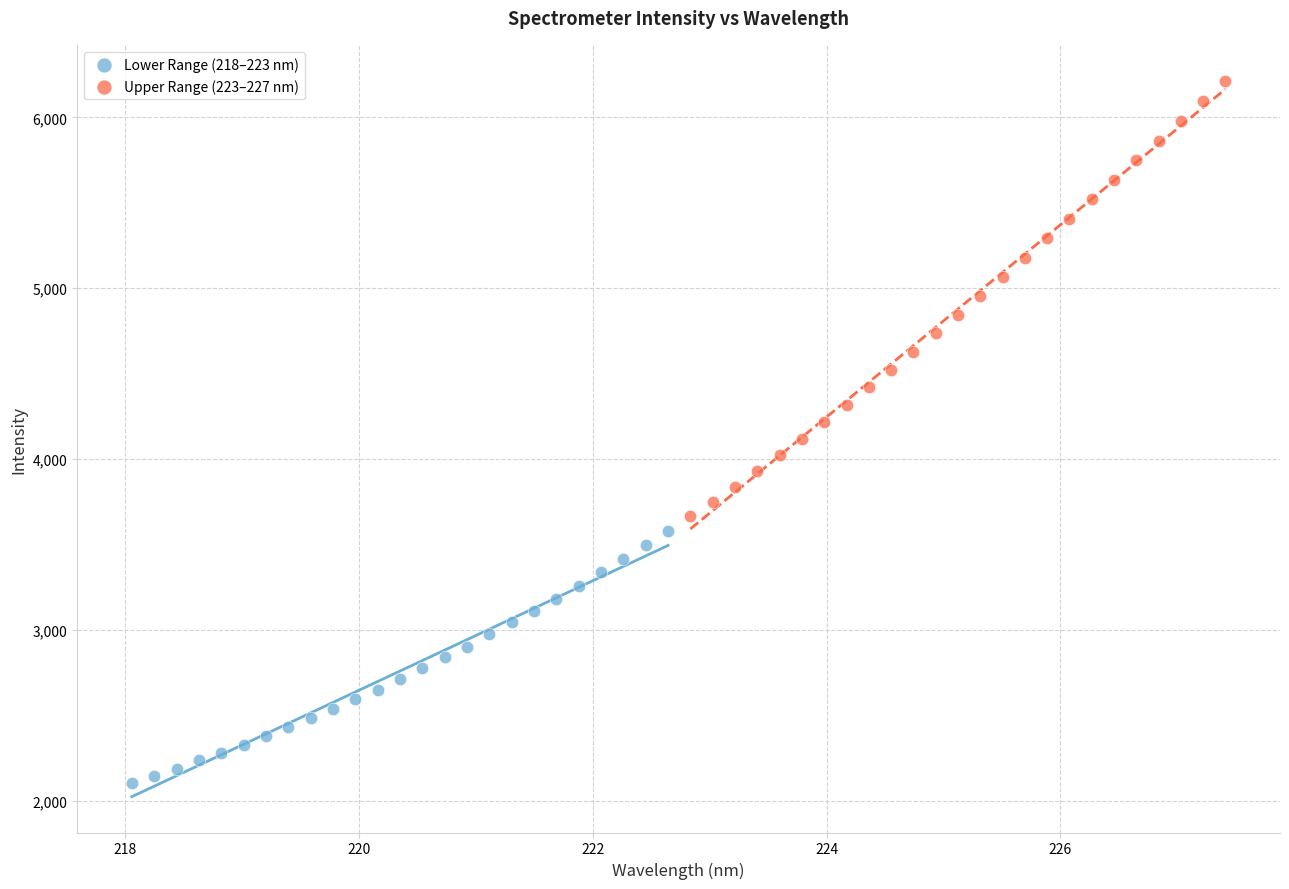

Which series reaches the minimum Y coordinate?

Lower Range (218–223 nm)